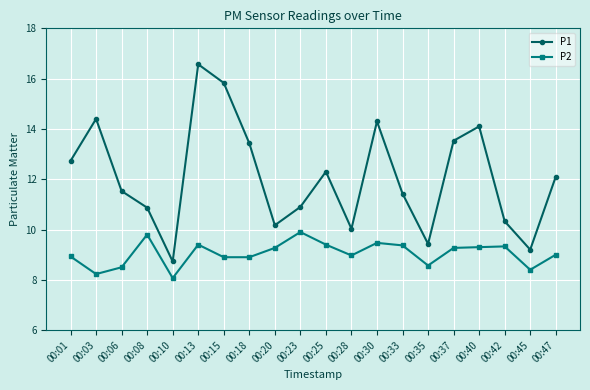

The value of P2 at 00:01 is 8.9. True or false?

True